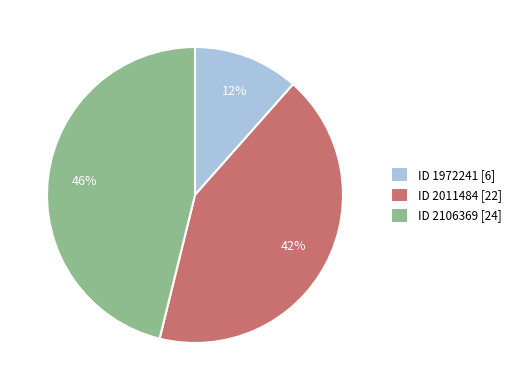

Is the sum of ID 2011484 [22] and ID 2106369 [24] greater than half?

Yes